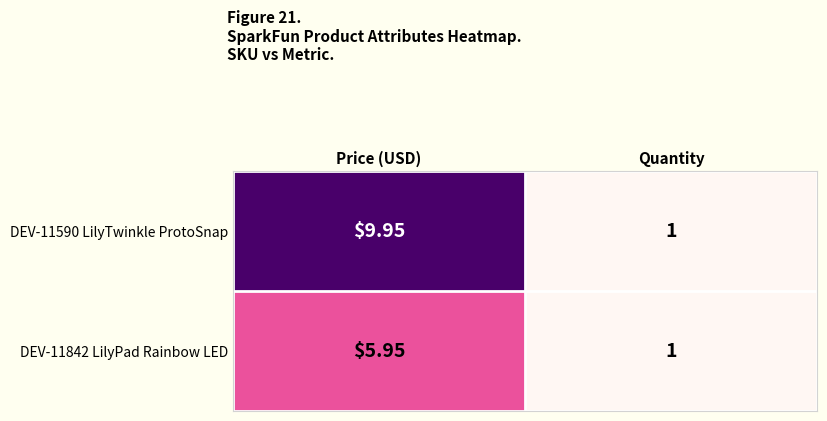

How many data points in DEV-11590 LilyTwinkle ProtoSnap are less than 9?

1